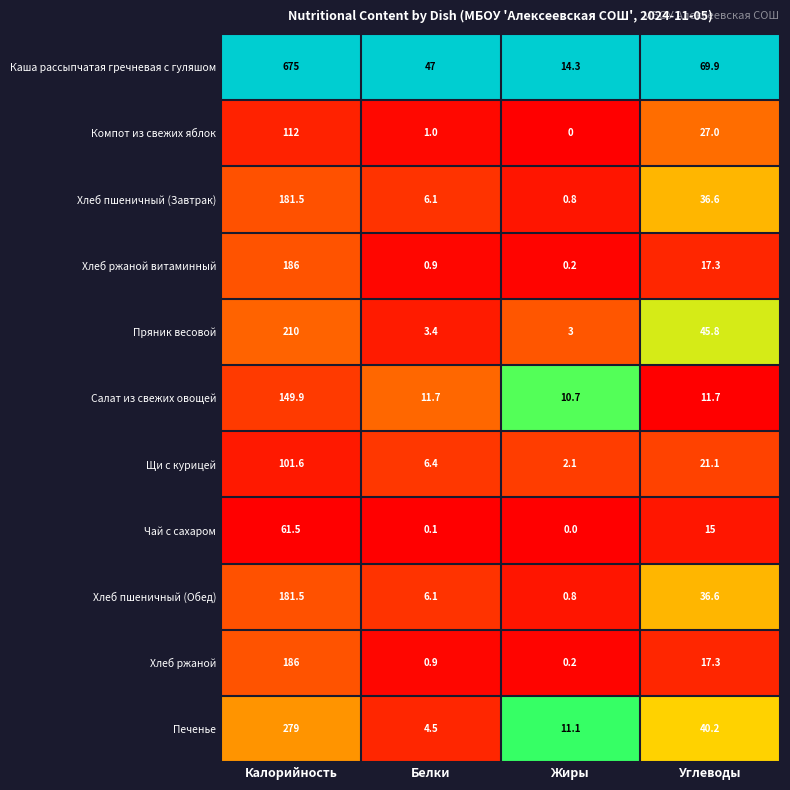

Is it true that Каша рассыпчатая гречневая с гуляшом equals 14.3 at Жиры?

True